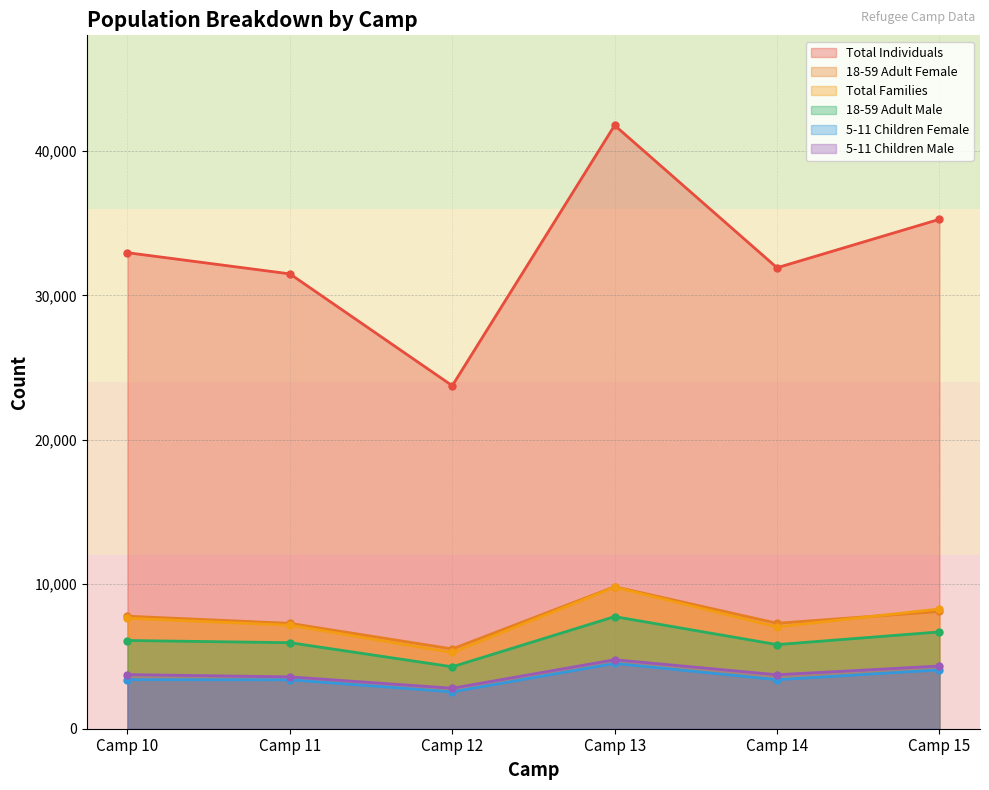

What is the sum of the 5-11 Children Female values at Camp 15 and Camp 12?

6623